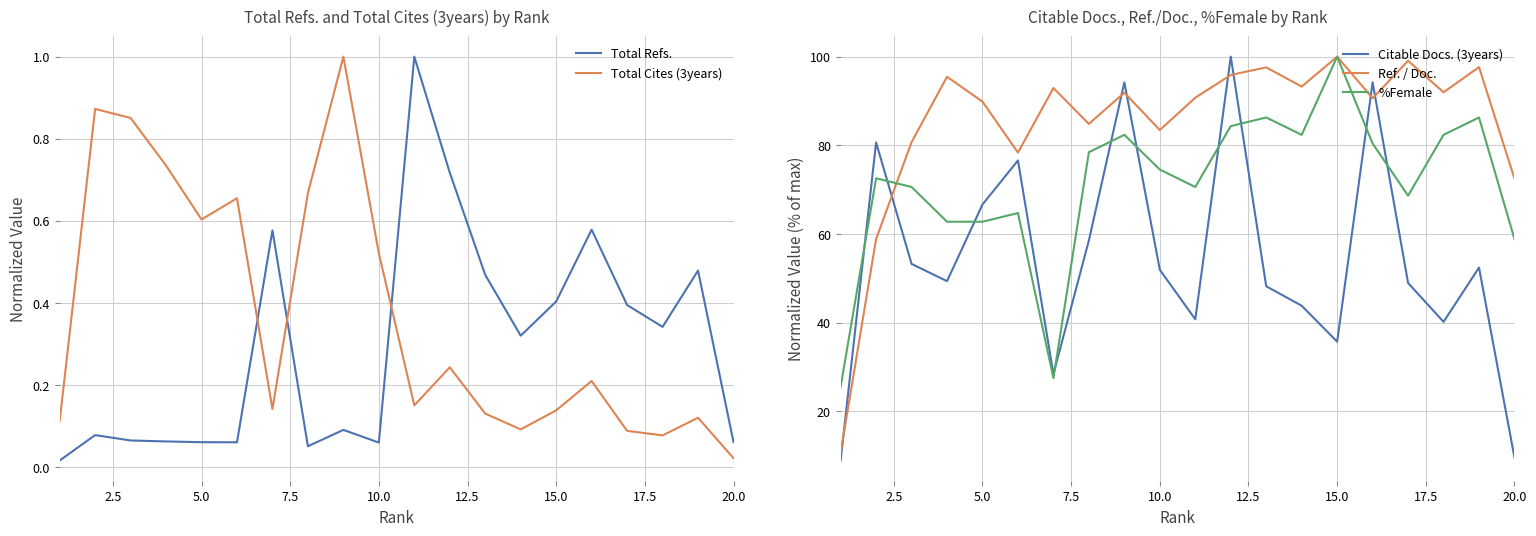

Reading left to right, transcribe all the data shown in this chart.

Total Refs.: 0.0	0.1	0.1	0.1	0.1	0.1	0.6	0.1	0.1	0.1	1.0	0.7	0.5	0.3	0.4	0.6	0.4	0.3	0.5	0.1
Total Cites (3years): 0.1	0.9	0.9	0.7	0.6	0.7	0.1	0.7	1.0	0.5	0.2	0.2	0.1	0.1	0.1	0.2	0.1	0.1	0.1	0.0
Citable Docs. (3years): 8.9	80.6	53.2	49.3	66.6	76.6	28.4	58.5	94.2	51.9	40.7	100.0	48.2	43.8	35.7	94.2	48.9	40.1	52.4	9.5
Ref. / Doc.: 10.6	58.8	80.7	95.5	89.9	78.3	92.9	84.8	91.9	83.4	90.7	95.9	97.6	93.2	100.0	90.6	99.1	92.0	97.6	72.5
%Female: 25.5	72.5	70.6	62.7	62.7	64.7	27.5	78.4	82.4	74.5	70.6	84.3	86.3	82.4	100.0	80.4	68.6	82.4	86.3	58.8